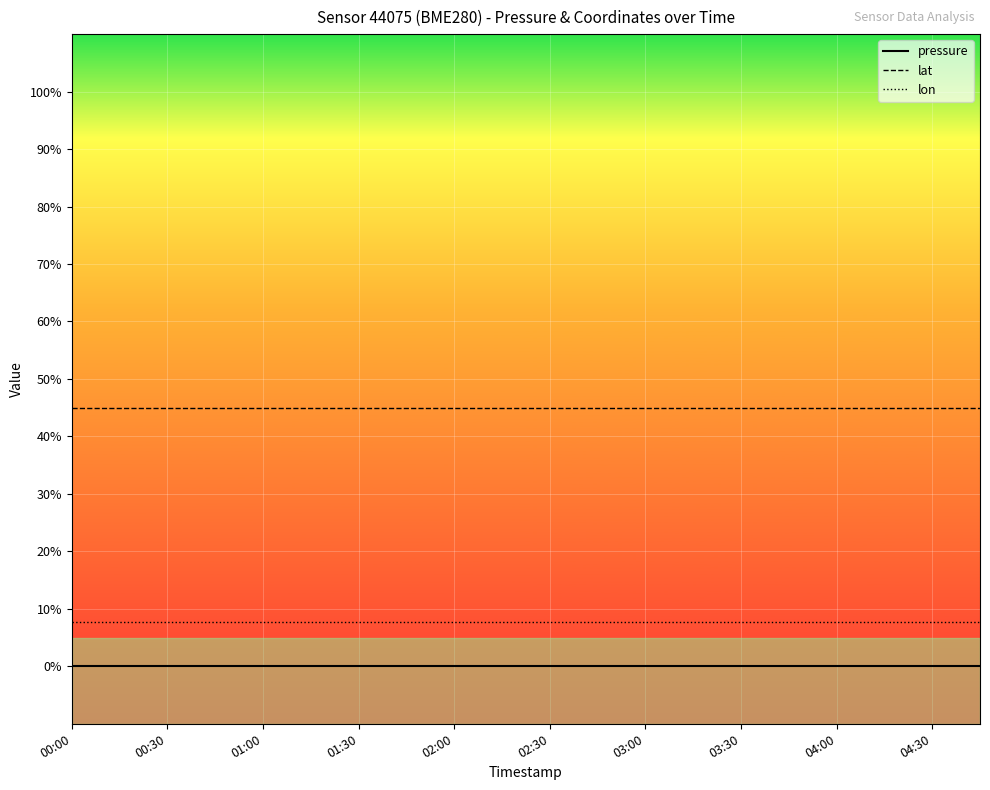

True or false: pressure and lat cross at least once.

False